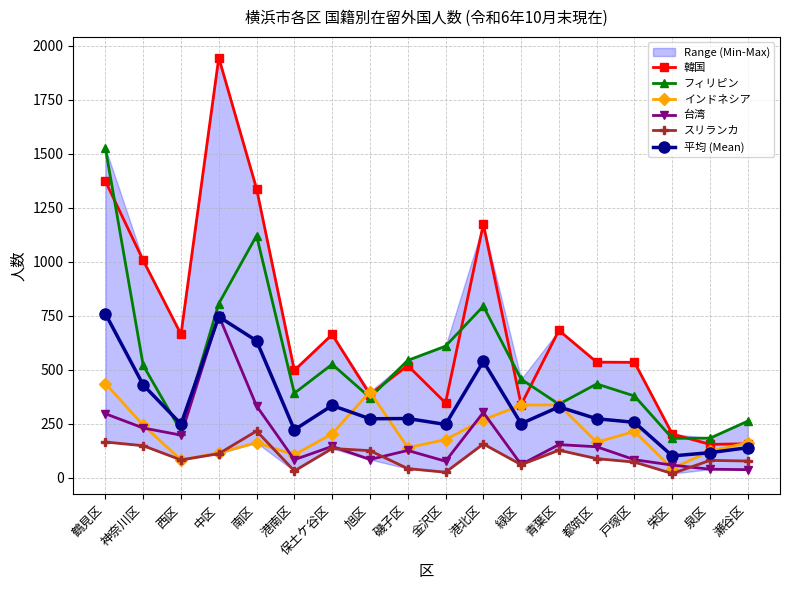

The value of 平均 (Mean) at 青葉区 is 327.8. True or false?

True